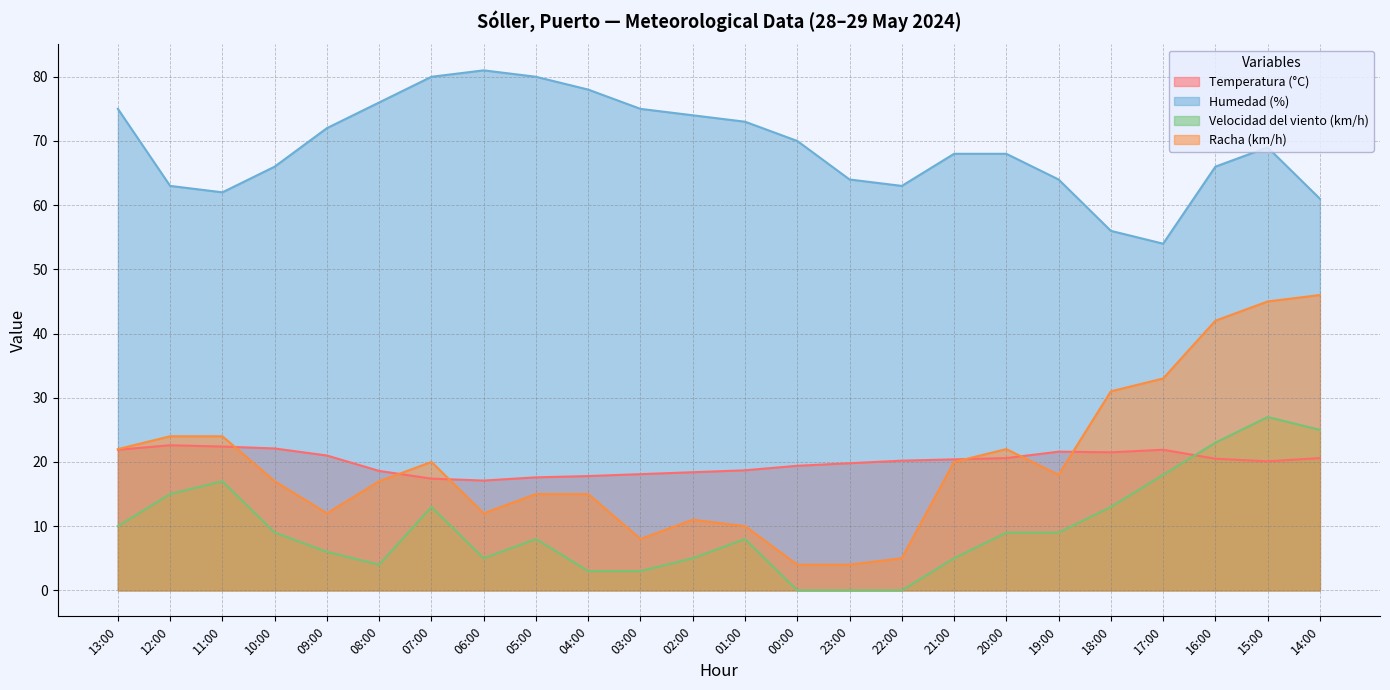

How many intersections are there between Racha (km/h) and Temperatura (°C)?

6